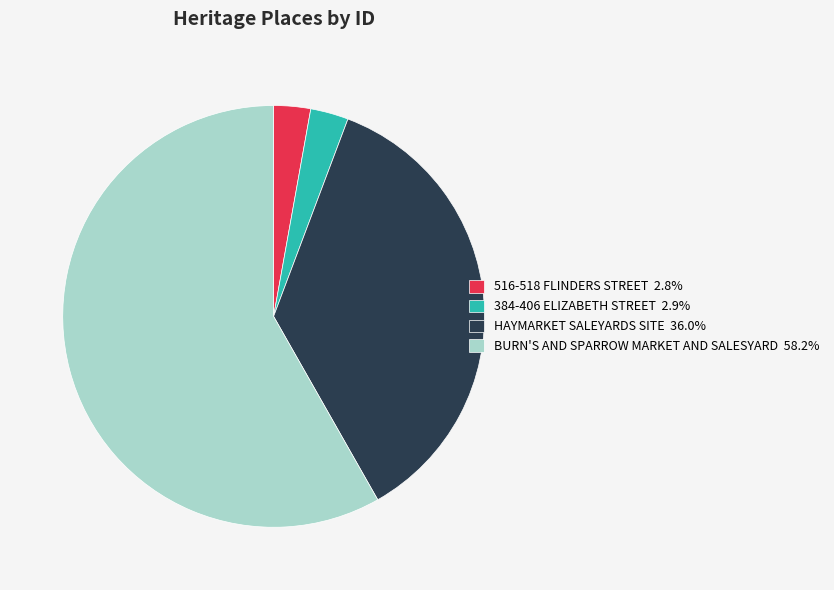

True or false: HAYMARKET SALEYARDS SITE accounts for 36% of the total.

True